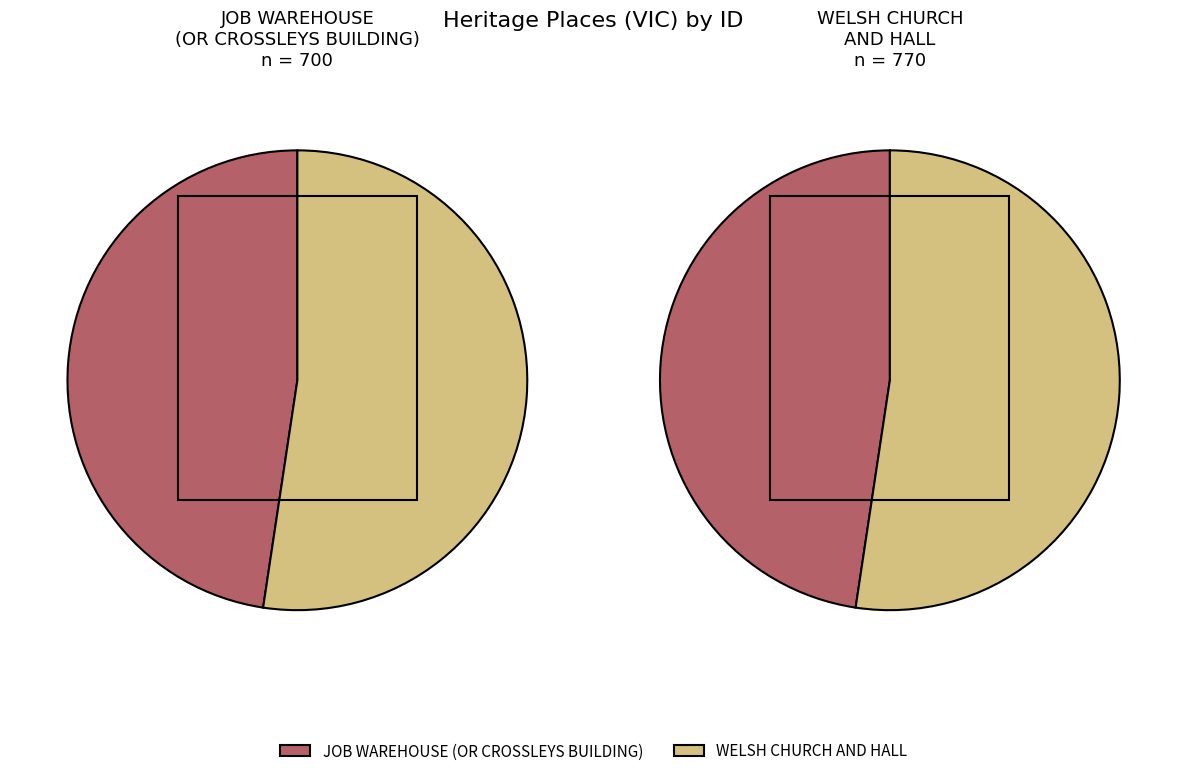

To the nearest percent, what is the difference between the largest and smallest slice percentages?

5%